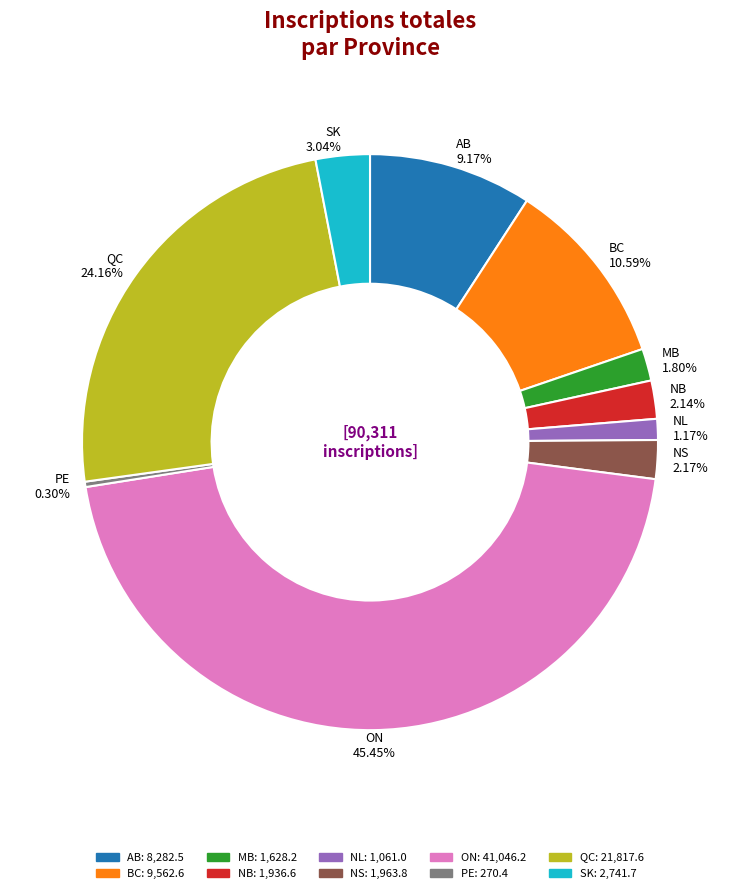

Count the number of slices in the pie.

10